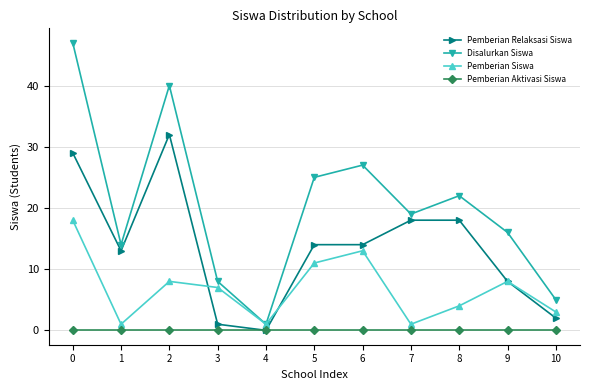

Count the number of data series in this chart.

4